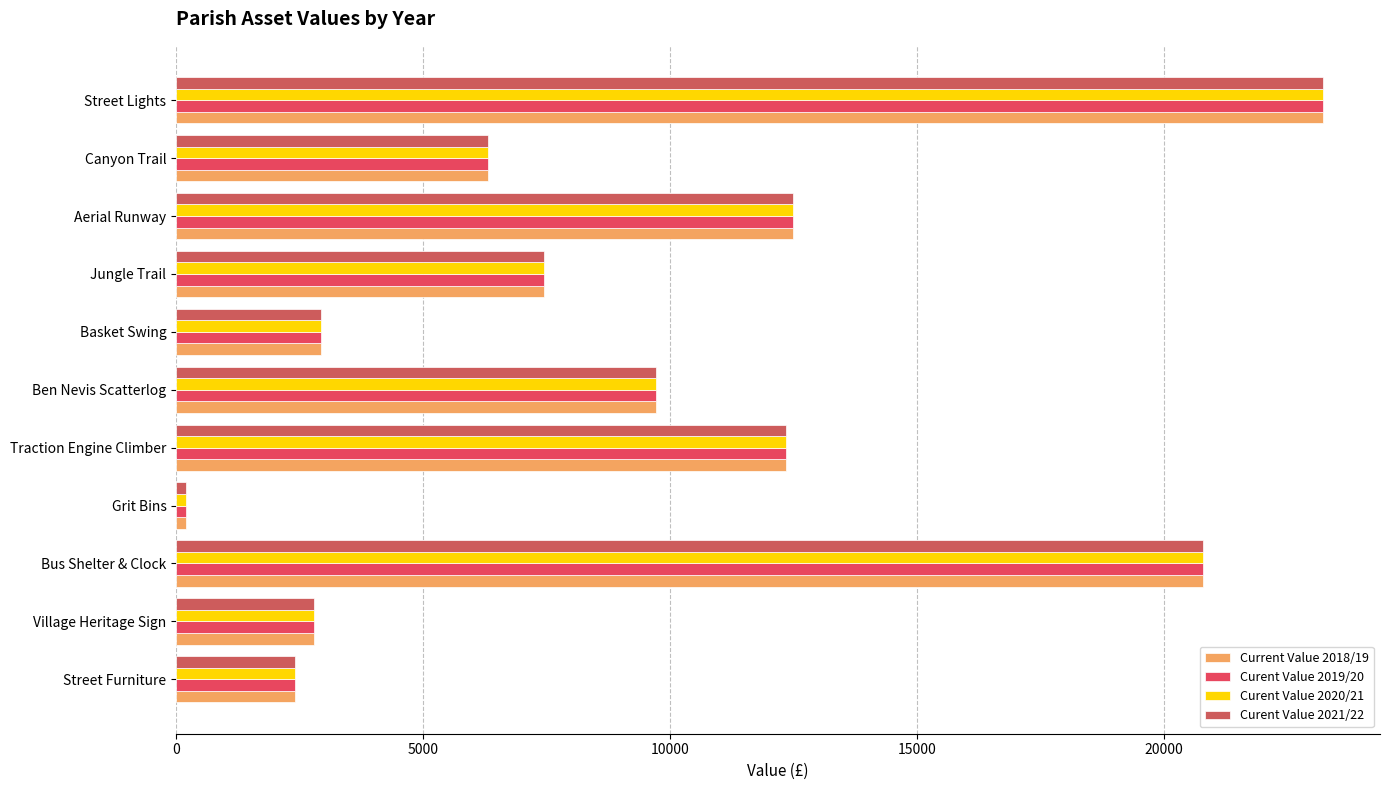

How many data points in Curent Value 2019/20 are less than 7446?

5